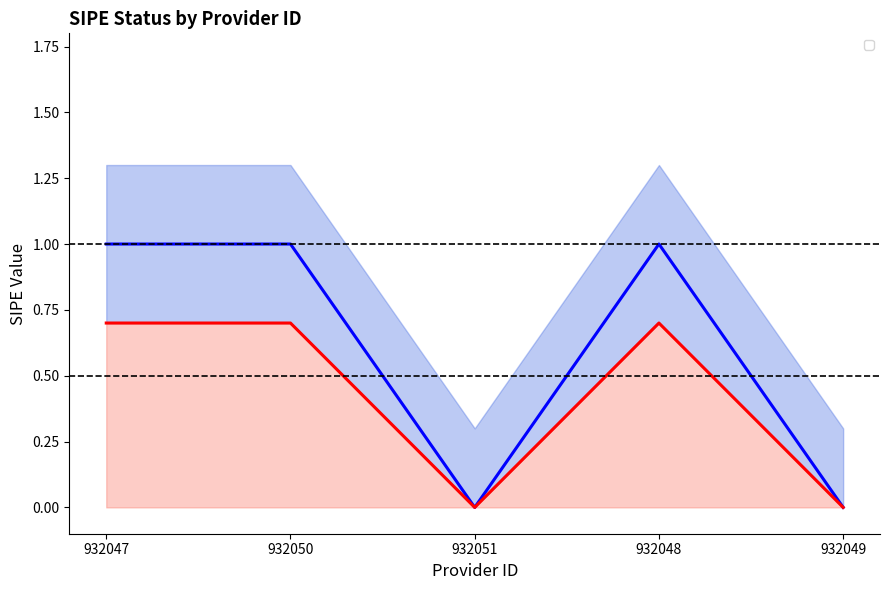

In _sipe_upper, how many points are higher than both neighbors (excluding endpoints)?

1